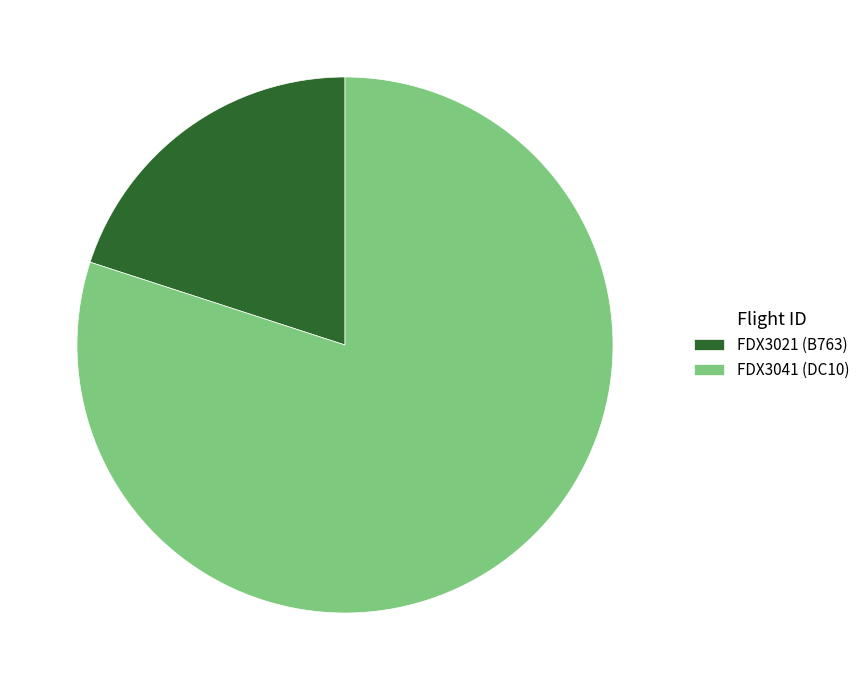

How many segments does this pie chart have?

2